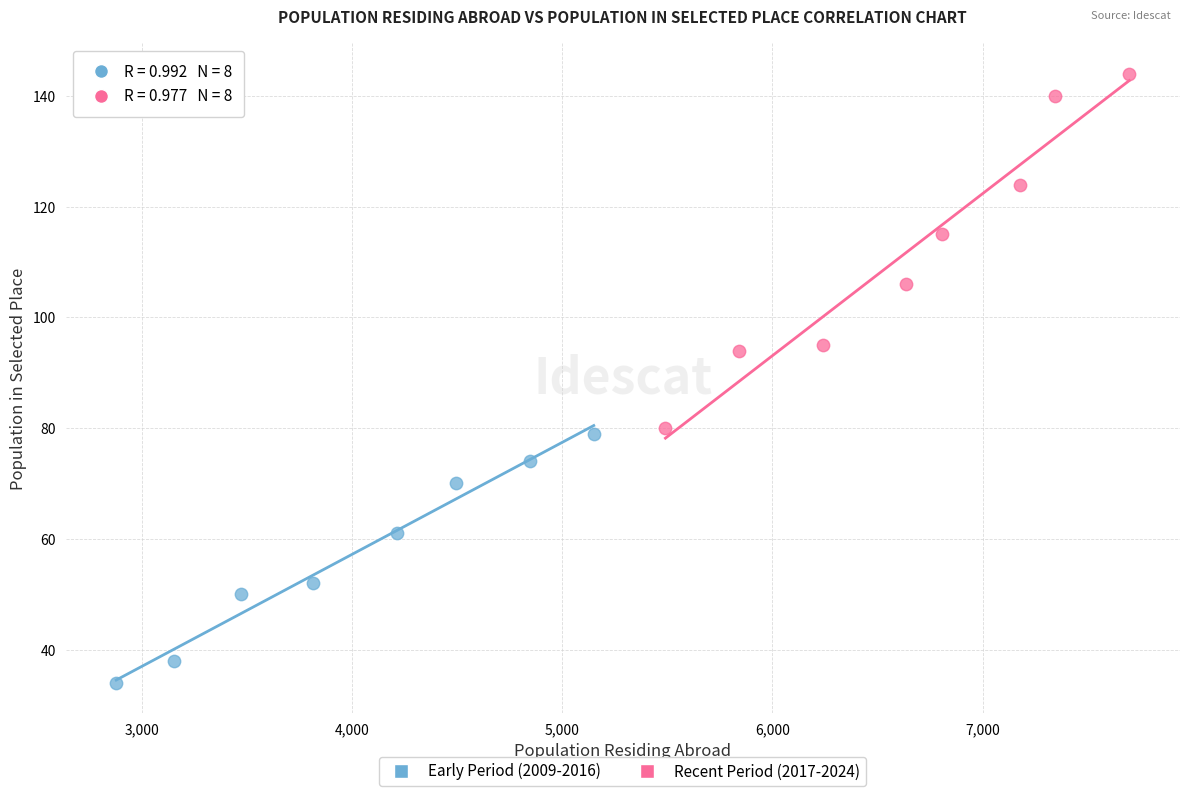

Which series reaches the minimum Y coordinate?

Early Period (2009-2016)